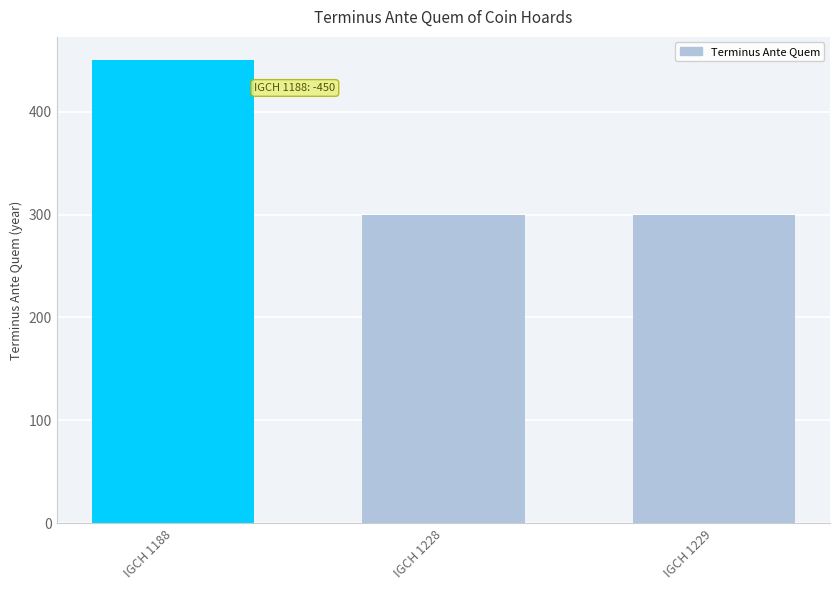

What is the sum of the values at IGCH 1228 and IGCH 1229?

600